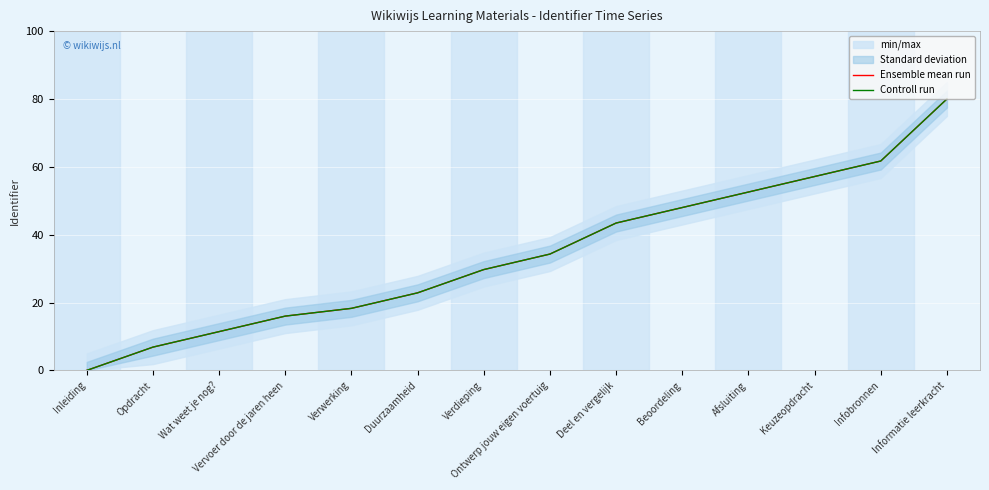

Does the chart display data point markers on the line(s)?

No